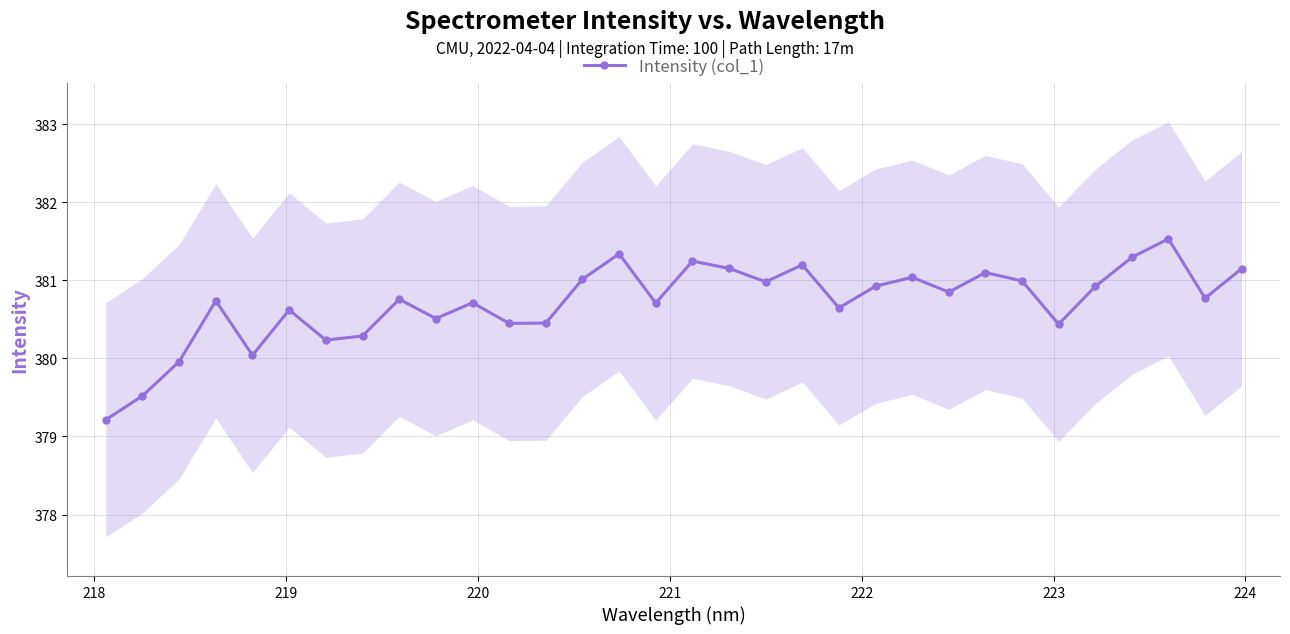

In Intensity (col_1), how many points are lower than both neighbors (excluding endpoints)?

10